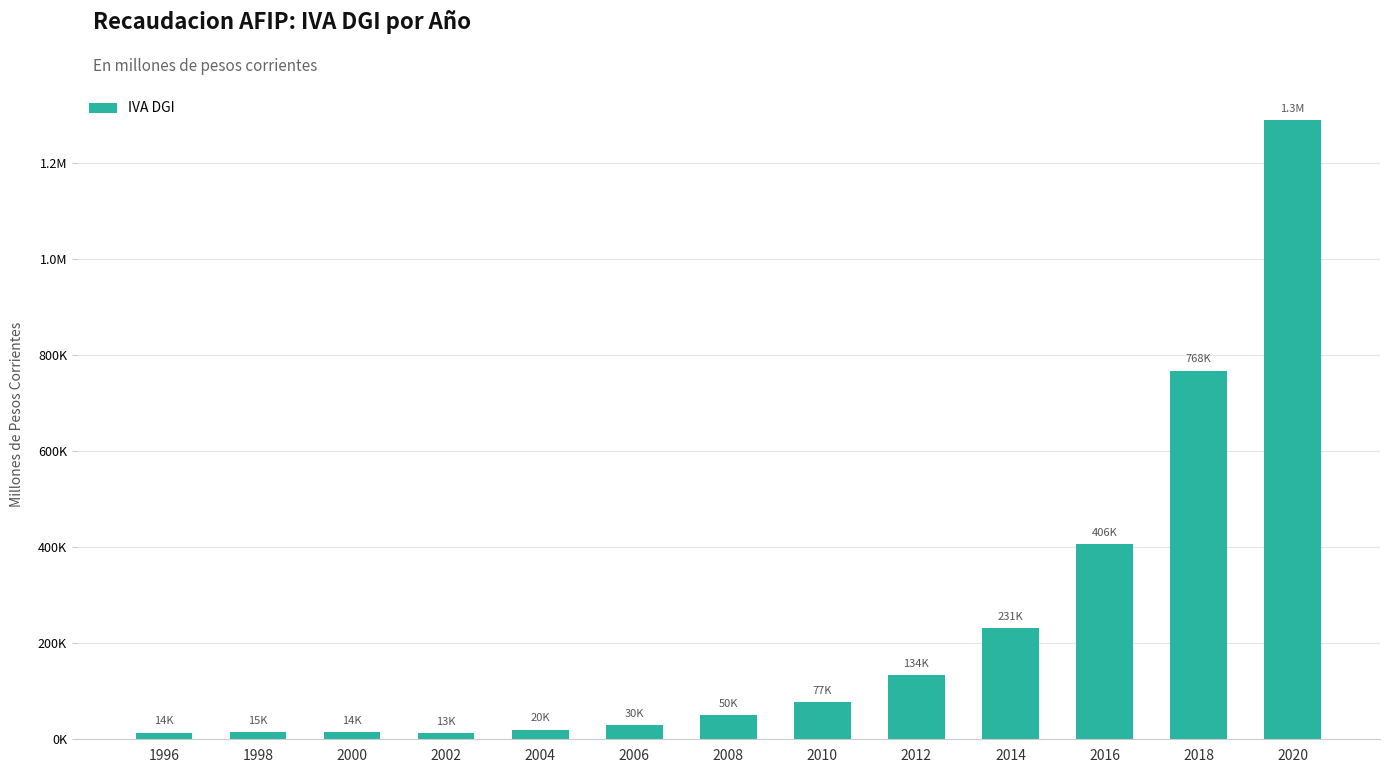

Are the bars horizontal?

No